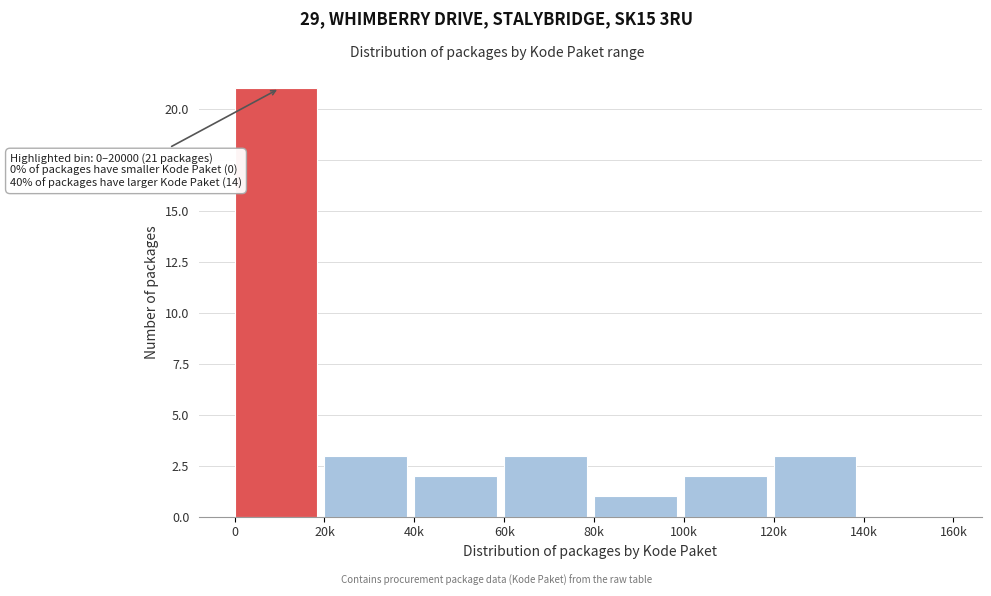

Reading left to right, what are all the values shown in this chart?

0=21	20k=3	40k=2	60k=3	80k=1	100k=2	120k=3	140k=0